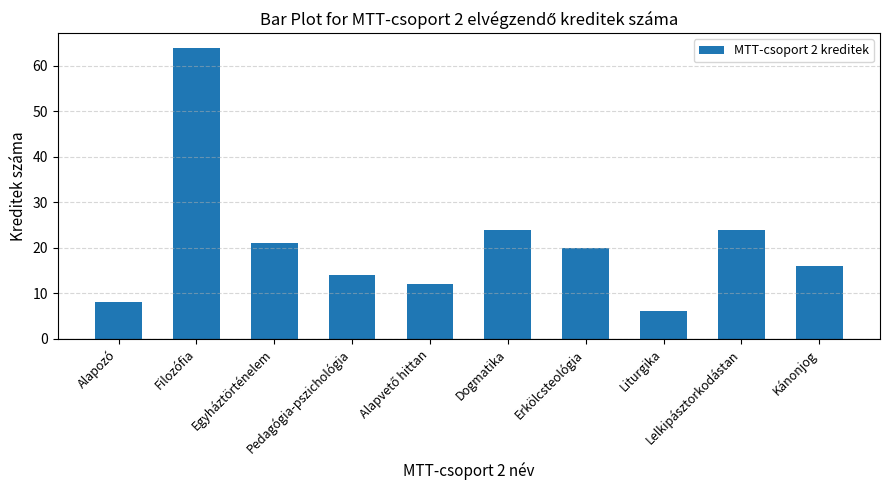

What is the smallest value displayed?

6